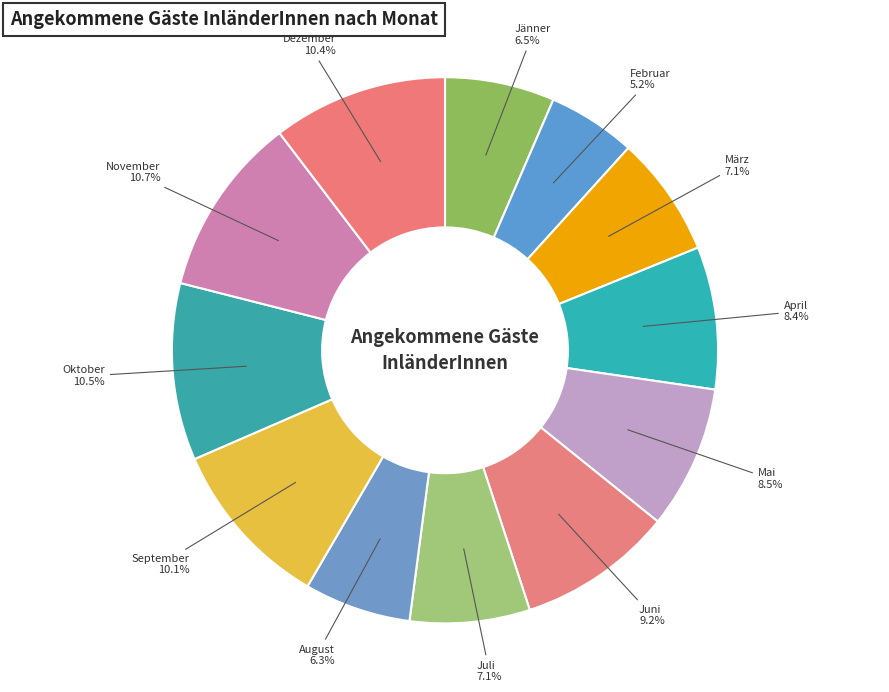

Approximately how many times larger is the value at Dezember compared to September?

1.0